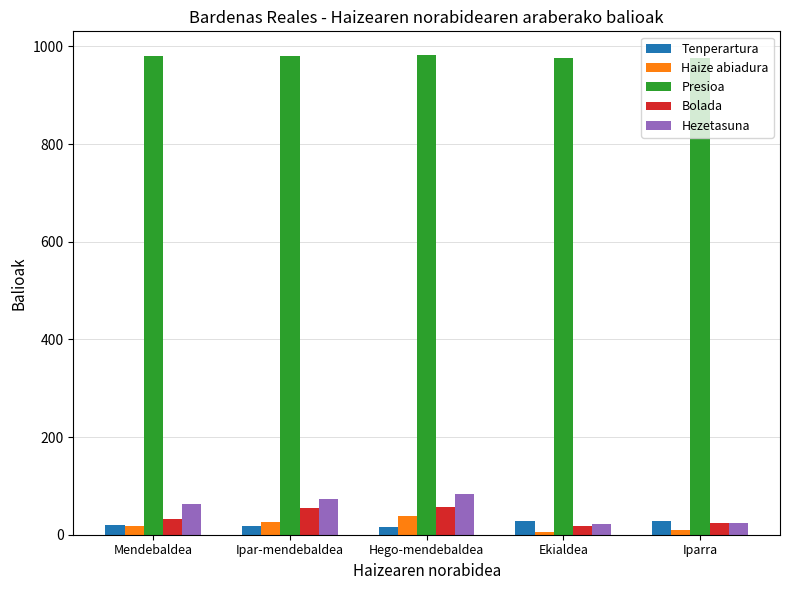

Which series changed the most between Ipar-mendebaldea and Iparra?

Hezetasuna